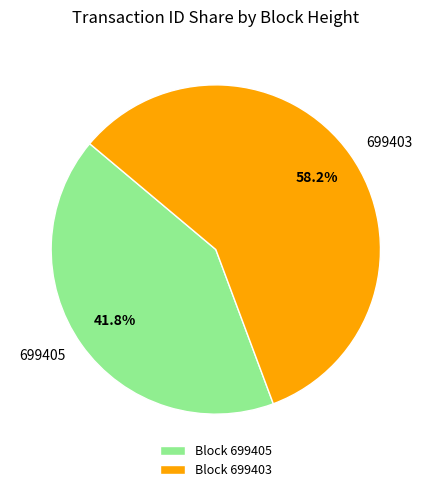

To the nearest percent, what is the average slice percentage?

50%